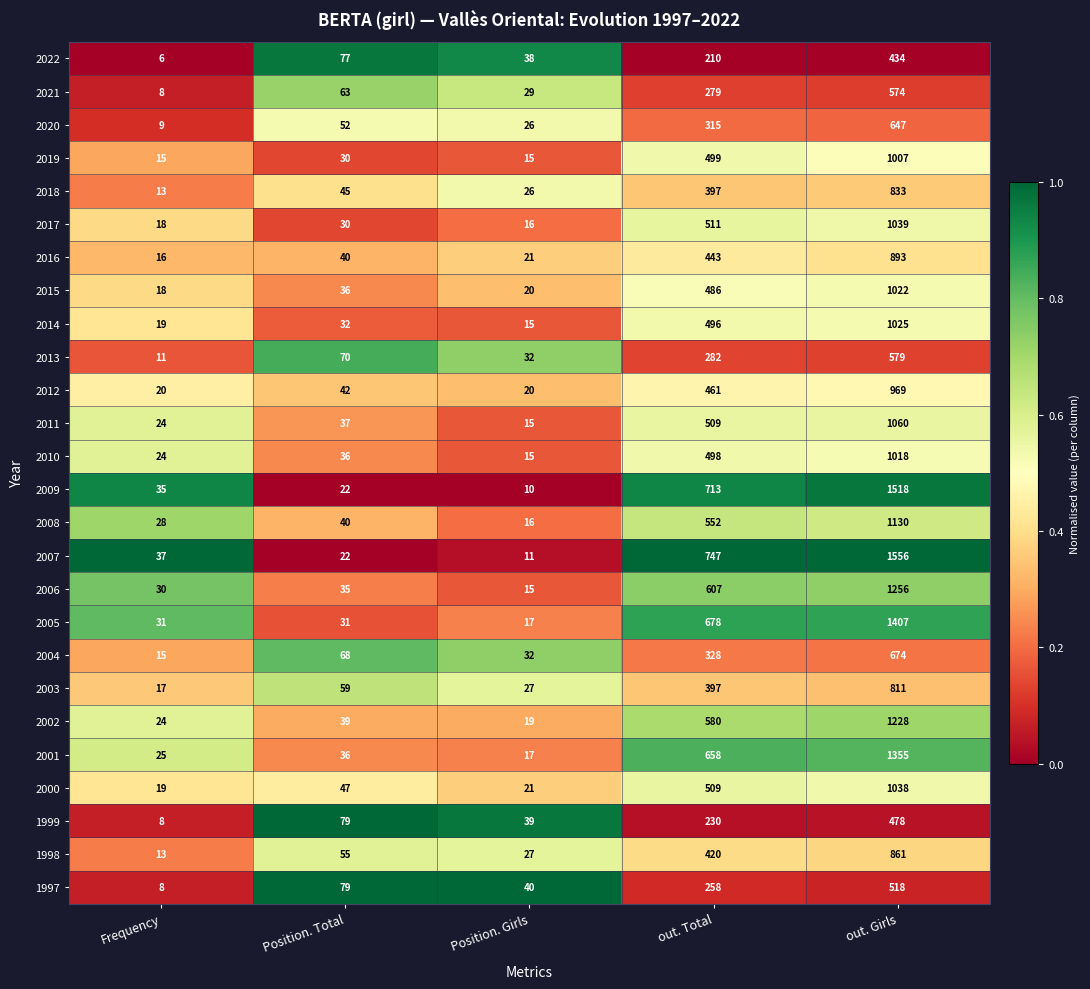

What is the total value across all series at Position. Total?

1202